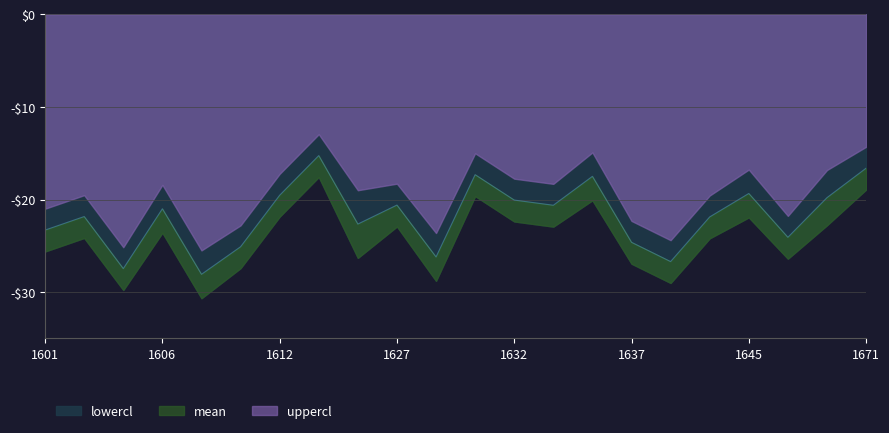

What is the difference between the uppercl values at 1604 and 1637?

2.8